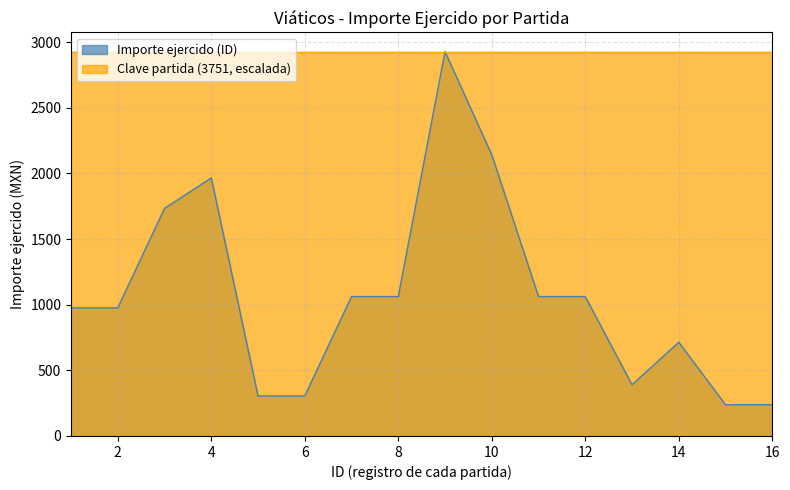

How many points are higher than both their immediate neighbors (excluding endpoints)?

3